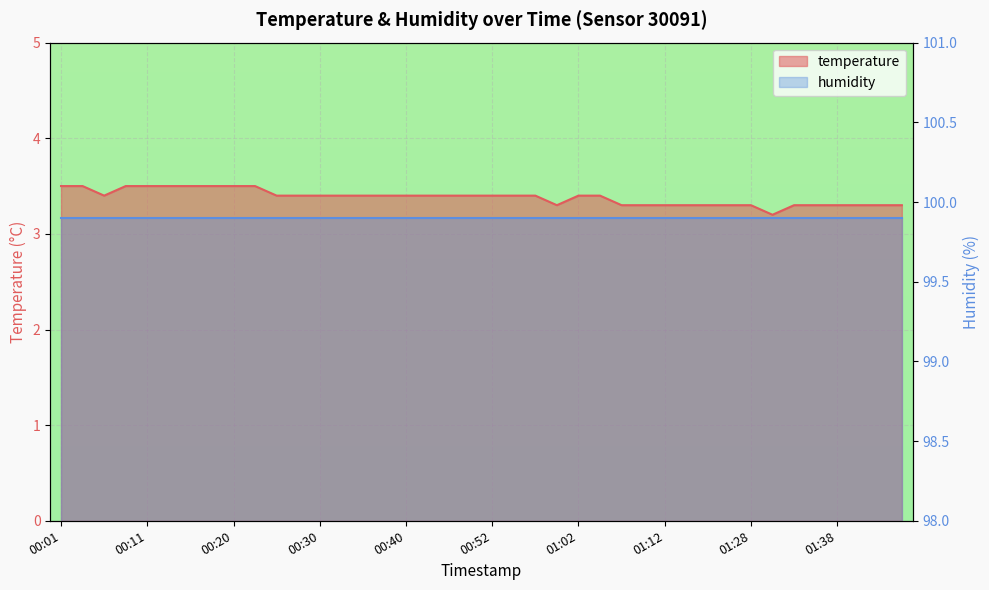

Rank the categories by value from lowest to highest.

01:31, 00:59, 01:07, 01:09, 01:12, 01:14, 01:17, 01:25, 01:28, 01:34, 01:36, 01:38, 01:41, 01:43, 01:46, 00:06, 00:25, 00:28, 00:30, 00:32, 00:35, 00:37, 00:40, 00:42, 00:47, 00:50, 00:52, 00:54, 00:57, 01:02, 01:04, 00:01, 00:03, 00:08, 00:11, 00:13, 00:15, 00:18, 00:20, 00:23